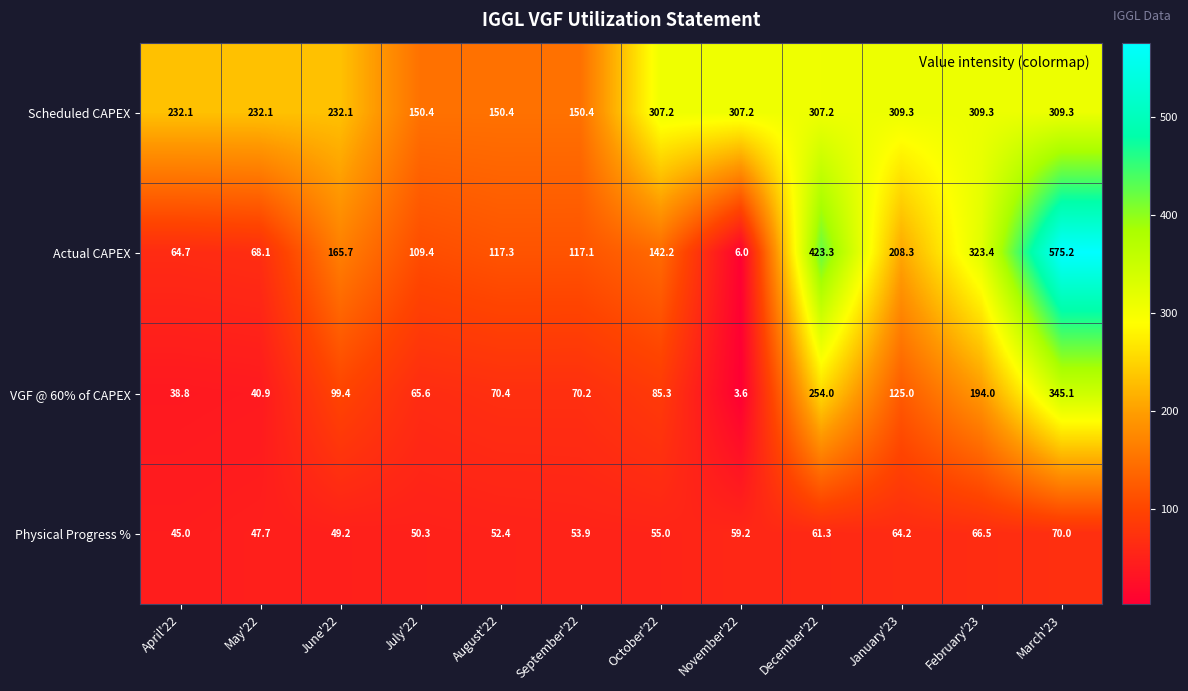

What value does the Actual CAPEX series have at May'22?

68.1